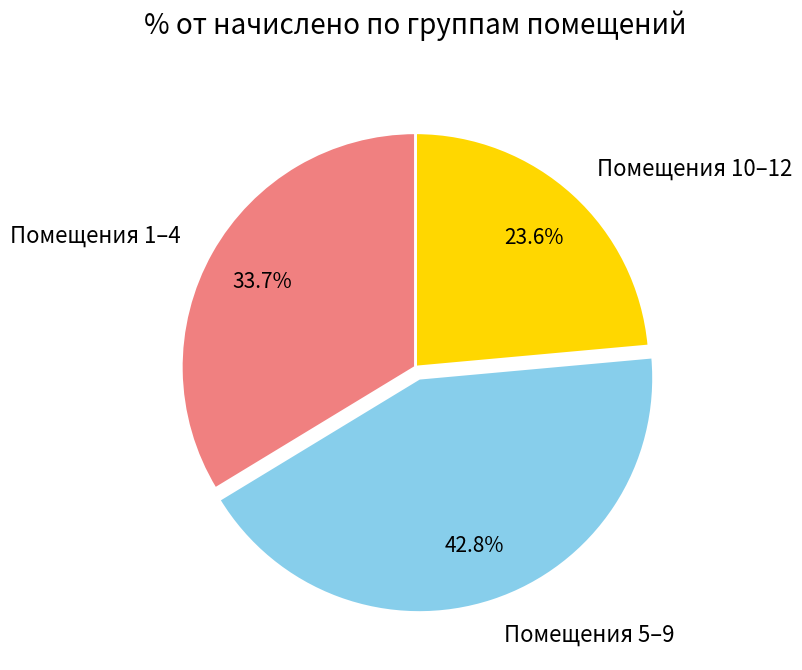

Rank the categories by value from lowest to highest.

Помещения 10–12, Помещения 1–4, Помещения 5–9